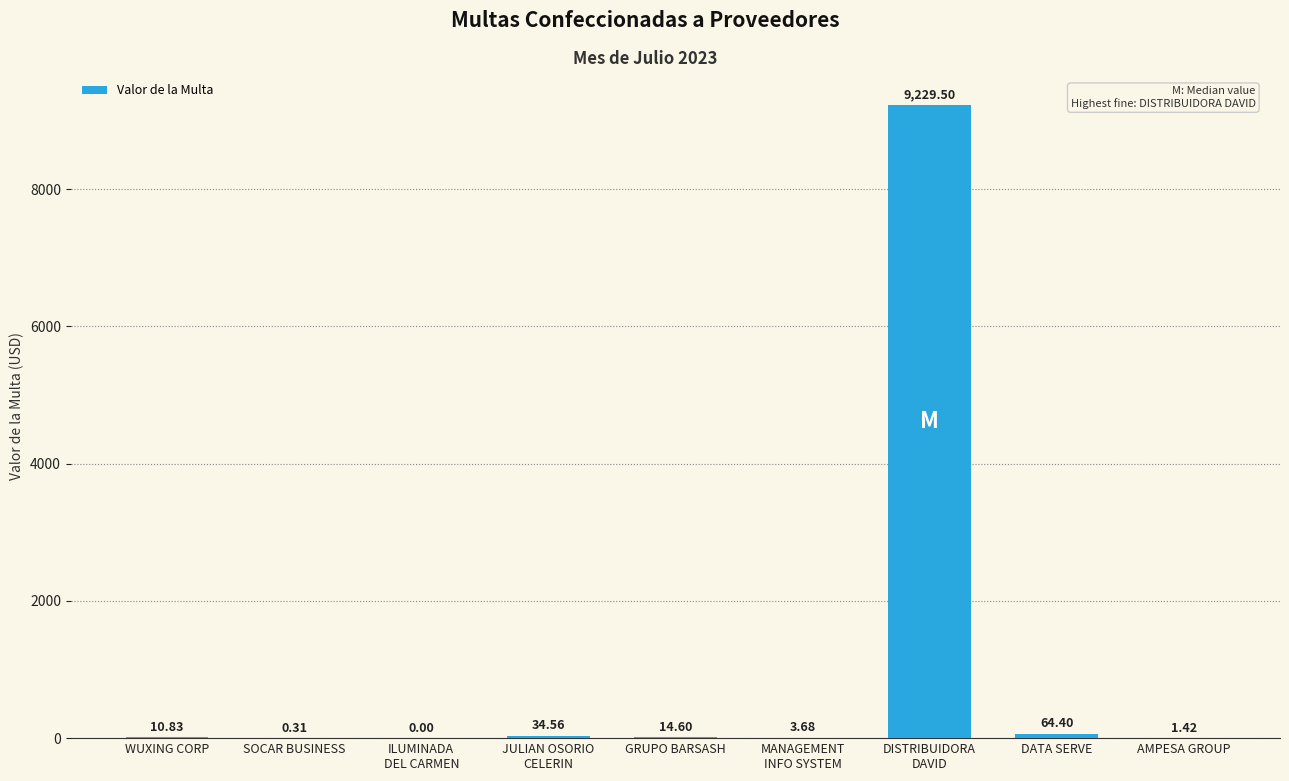

At which label is the value closest to 4614?

DATA SERVE